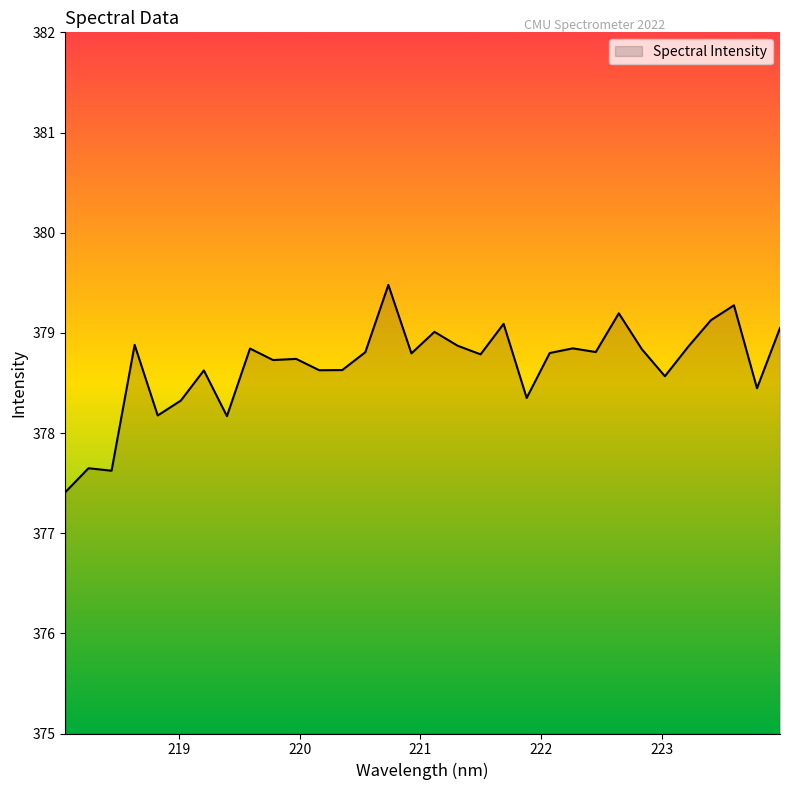

What is the difference between the maximum and second lowest values?

1.9